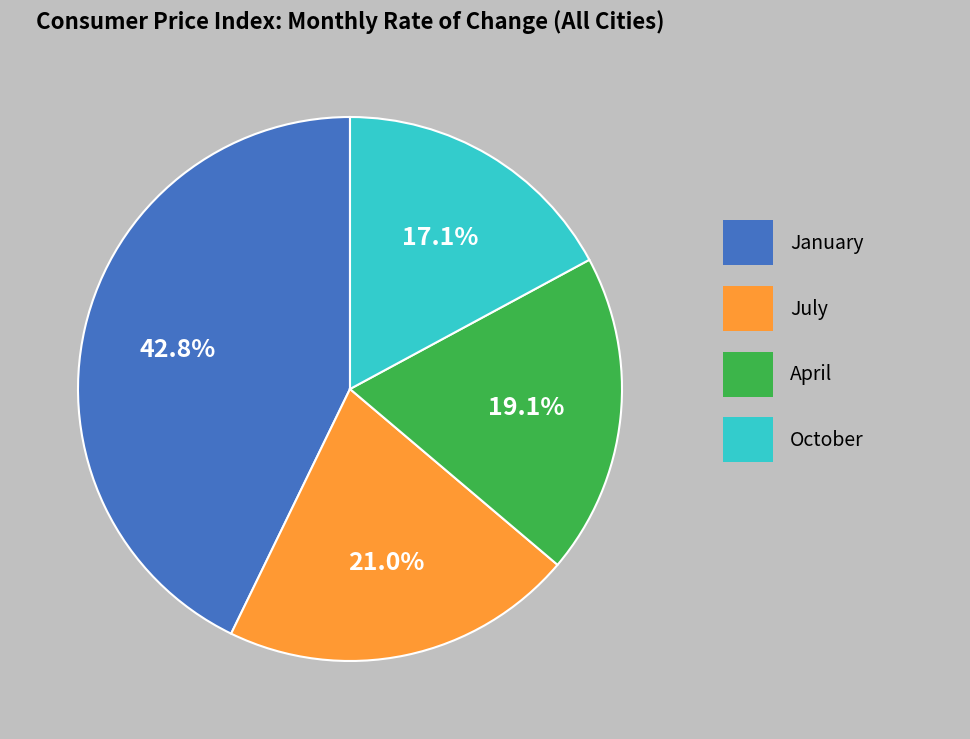

Count the number of slices in the pie.

4